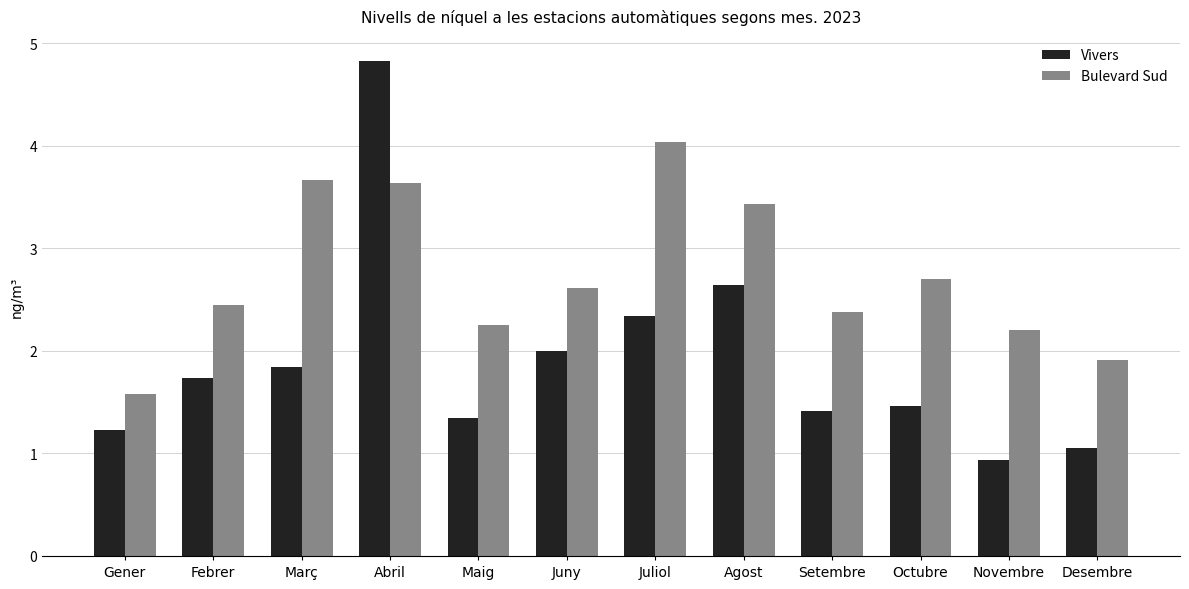

At which label does Bulevard Sud first exceed 2?

Febrer